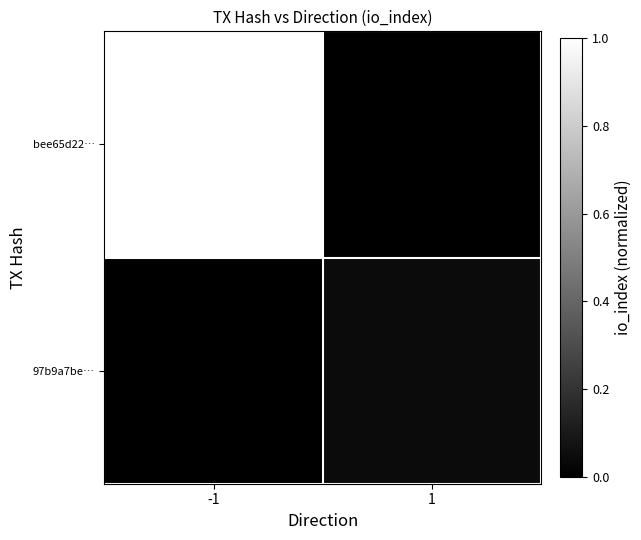

Which series has the largest total across all categories?

bee65d22…